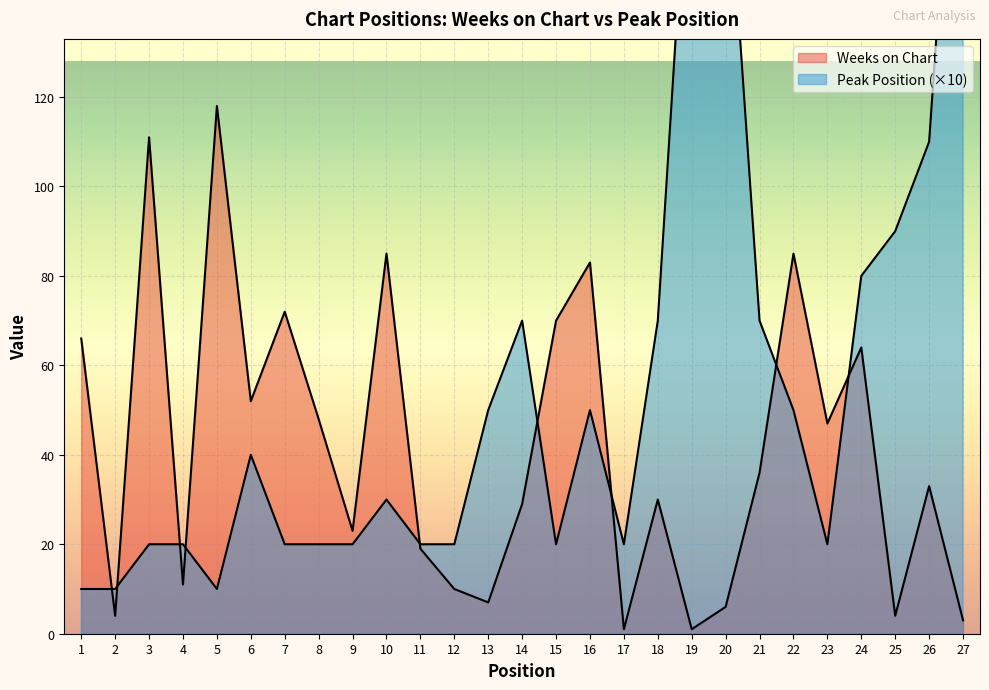

At which label is Peak Position closest to 115?

26